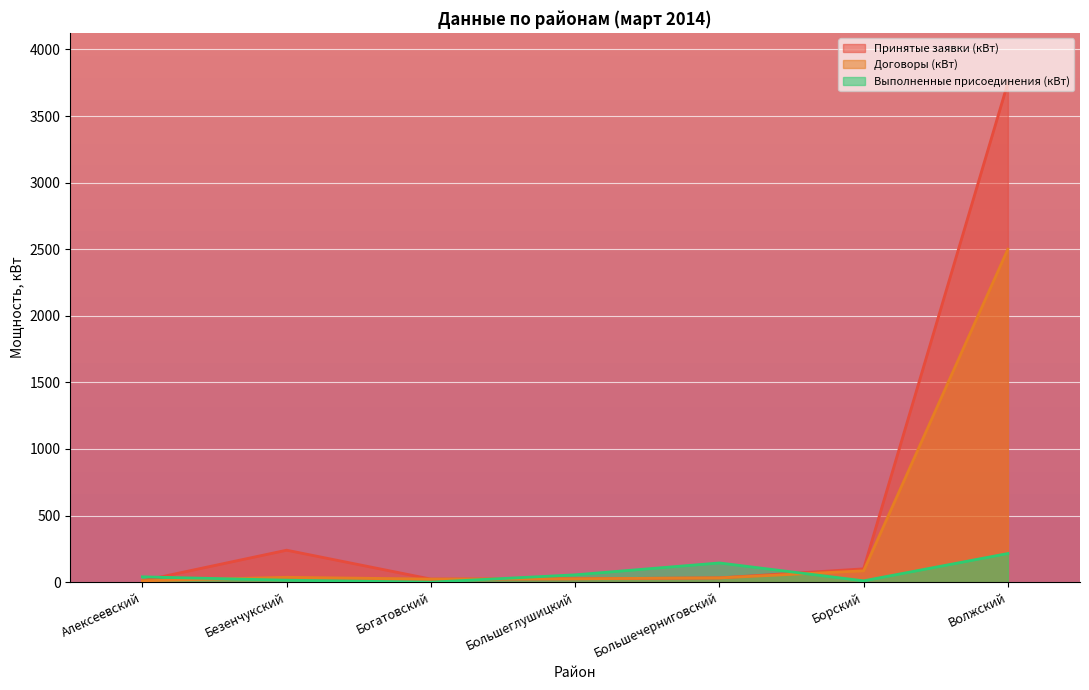

Reading right to left, list all the values displayed in this chart.

Принятые заявки (кВт): 2500.0	85.0	32.0	25.3	23.0	36.5	10.0
Договоры (кВт): 3750.0	100.0	32.0	25.3	23.0	240.0	10.0
Выполненные присоединения (кВт): 215.0	10.0	144.2	55.0	0.0	14.7	40.0